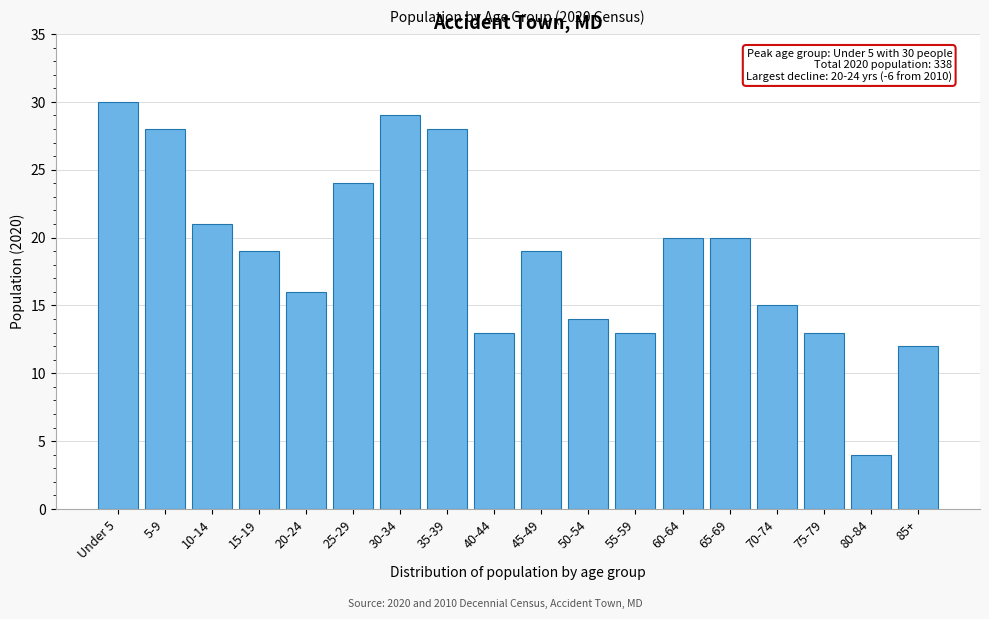

Reading left to right, extract all data points from this chart.

30	28	21	19	16	24	29	28	13	19	14	13	20	20	15	13	4	12